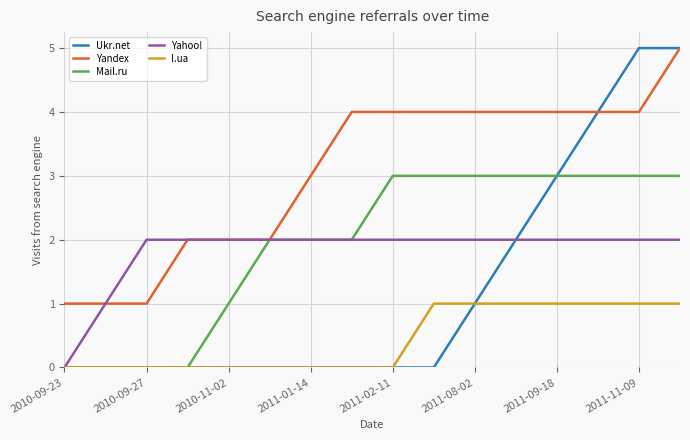

Does the chart display data point markers on the line(s)?

No